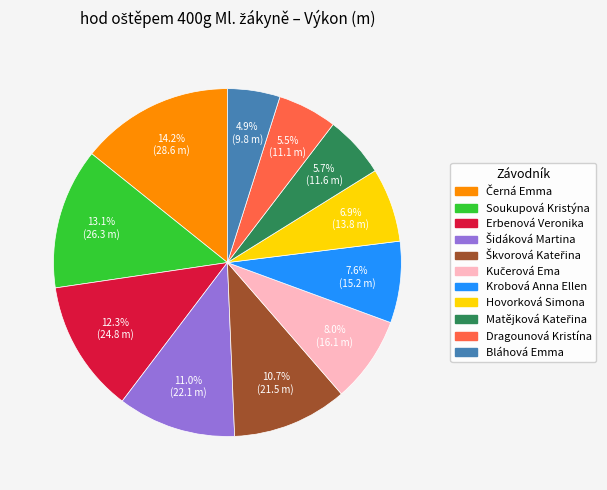

Is there any slice that represents more than half of the pie?

No